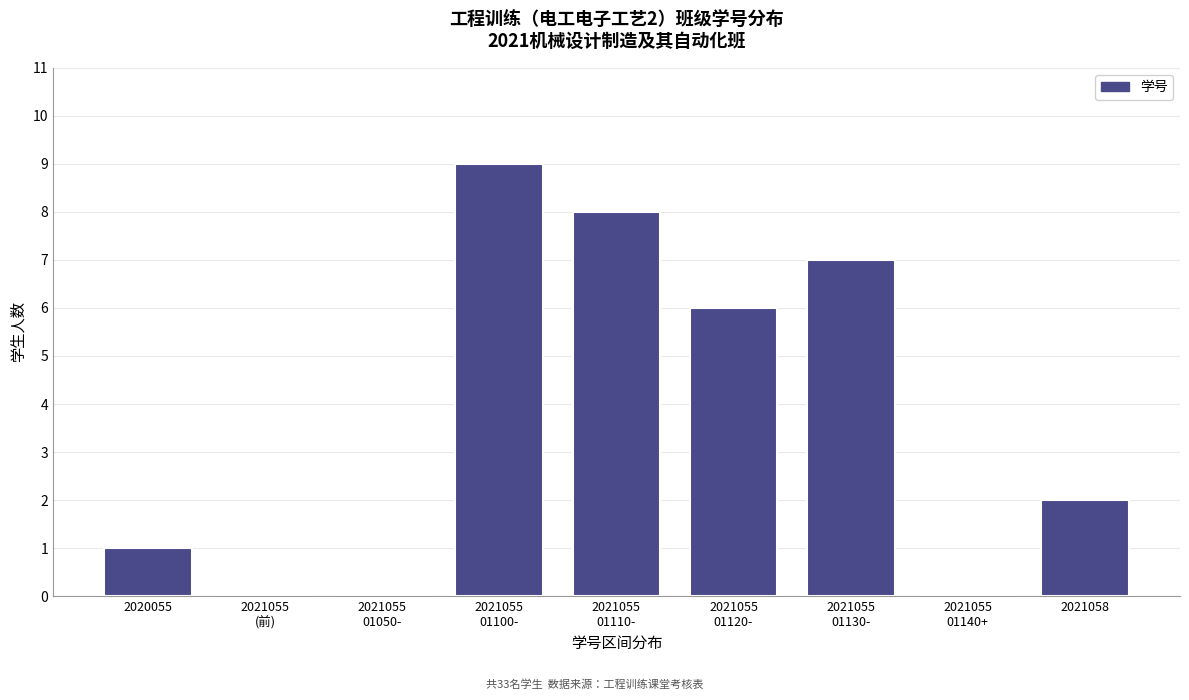

Which has a higher value, 2021058 or 2020055?

2021058